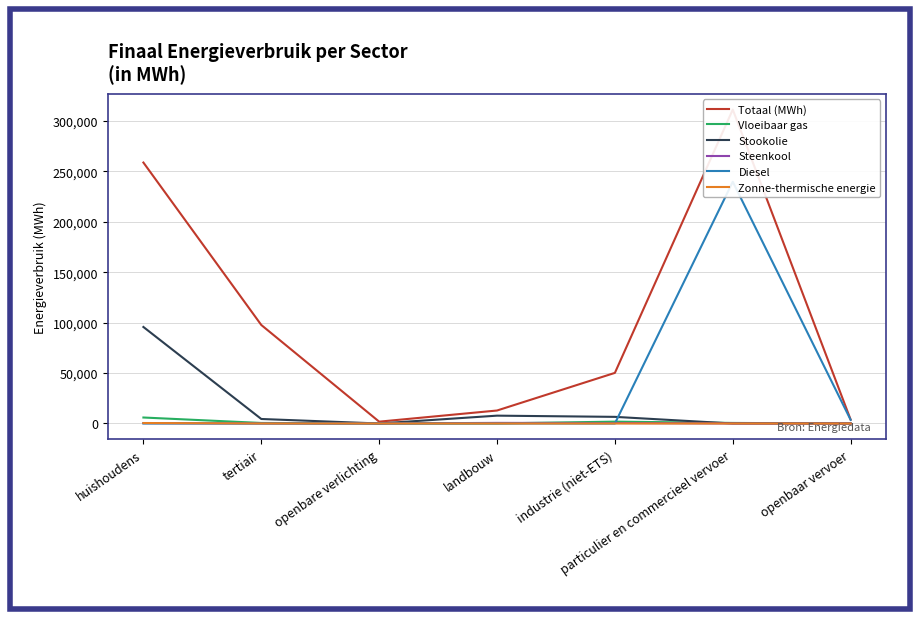

Where is the first local minimum for Vloeibaar gas?

openbare verlichting